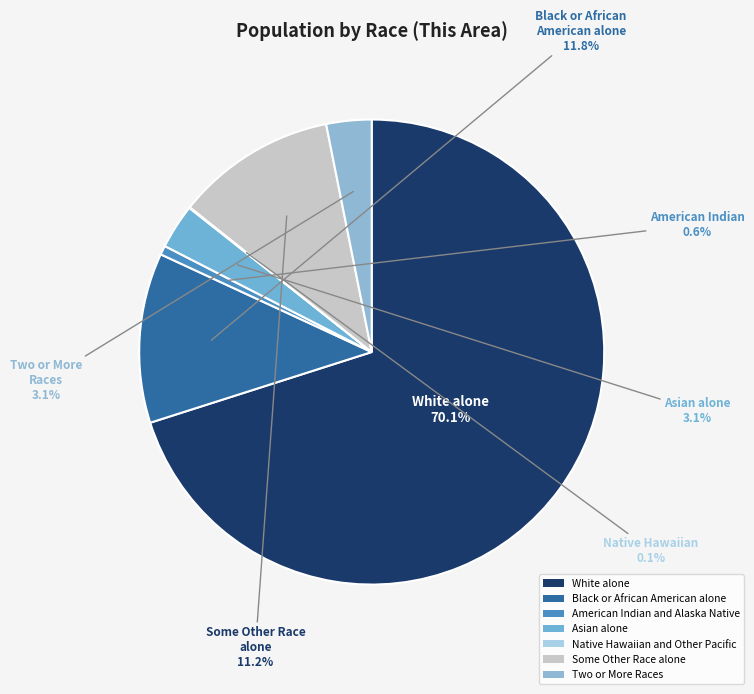

Count the number of slices in the pie.

7